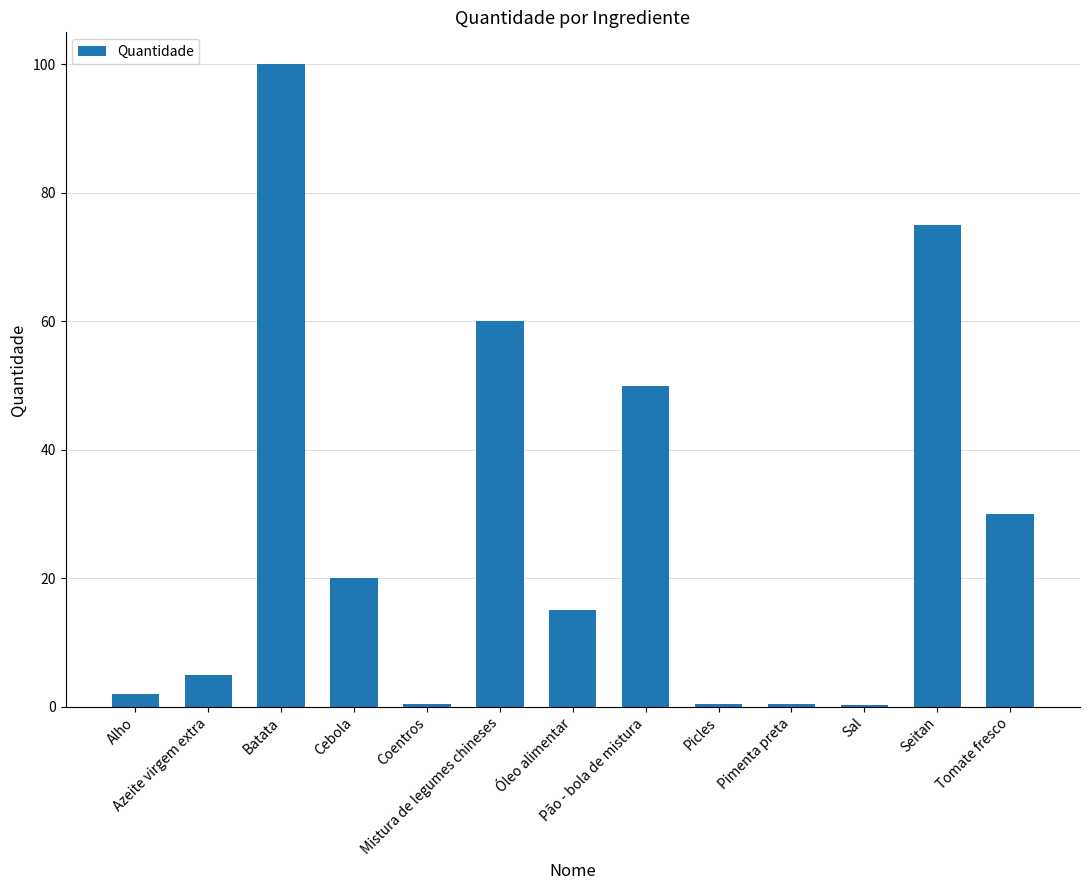

What is the sum of all values?

358.7